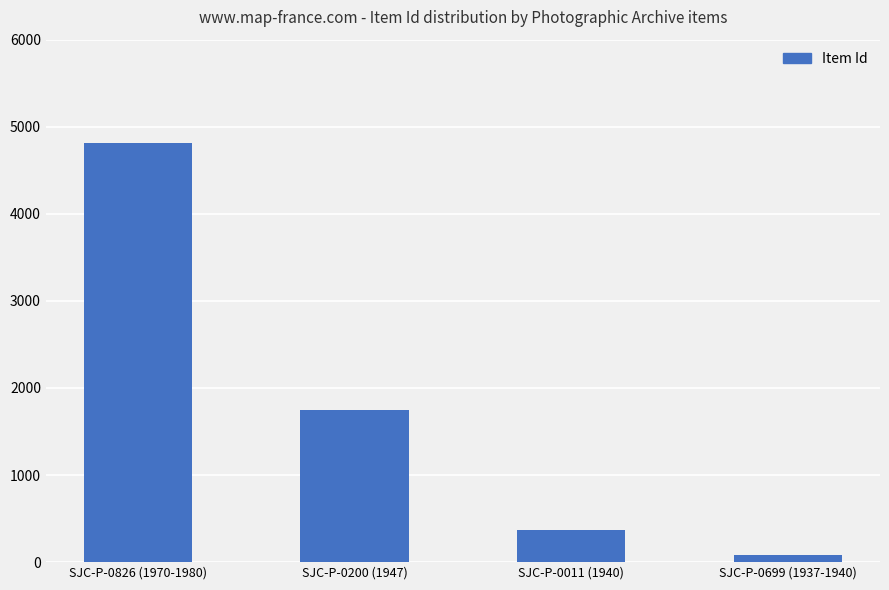

True or false: the data shows 77 at SJC-P-0699 (1937-1940).

True